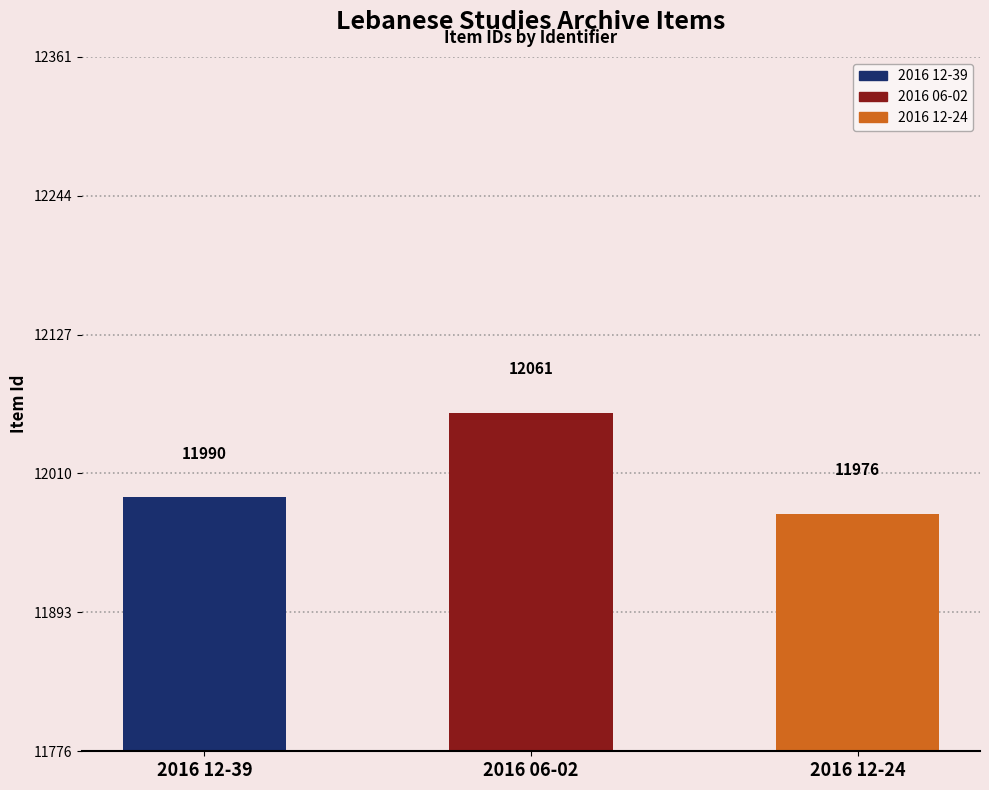

Which label corresponds to the smallest value in the chart?

2016 12-24